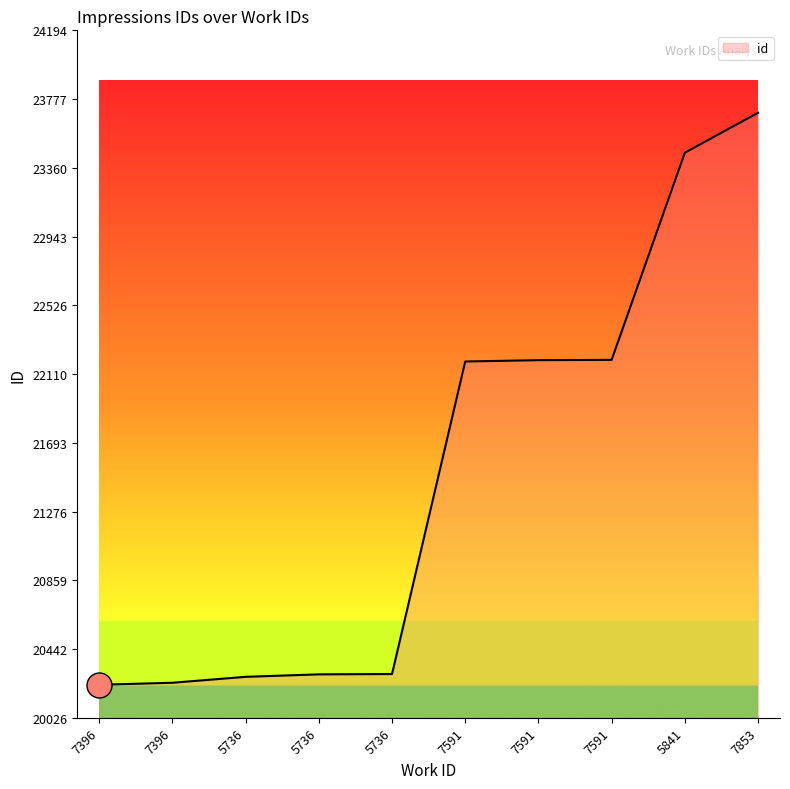

Reading left to right, transcribe all the data shown in this chart.

20226	20238	20274	20289	20291	22186	22194	22196	23452	23694